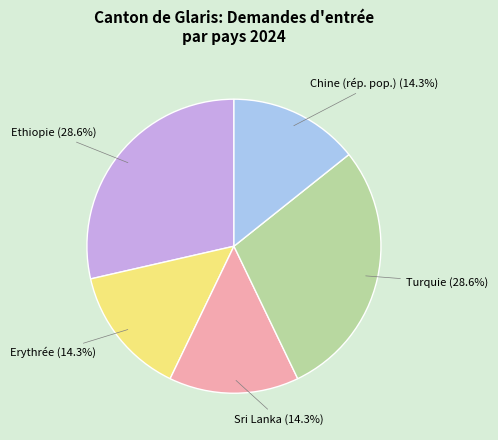

What percentage is NOT represented by Sri Lanka?

85.7%